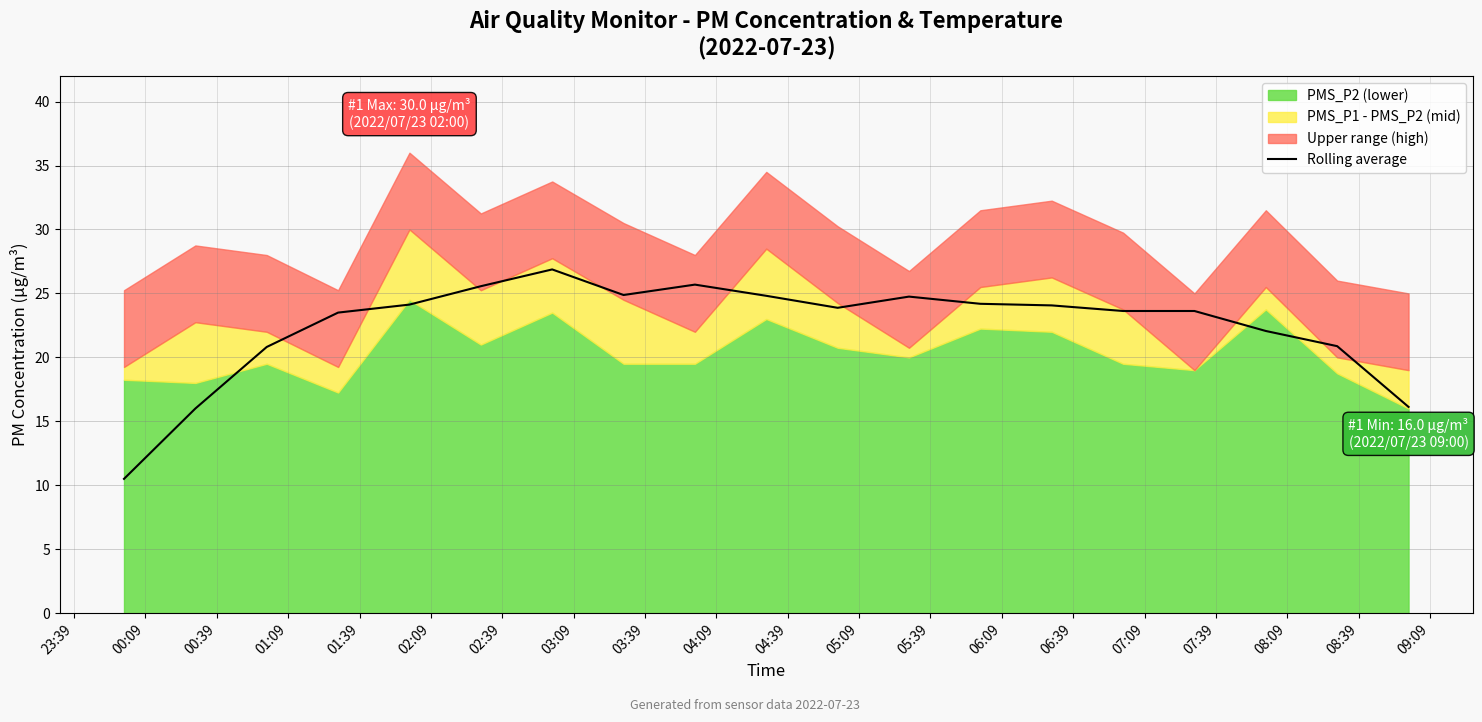

What is the lowest value of the Rolling average series?

10.5